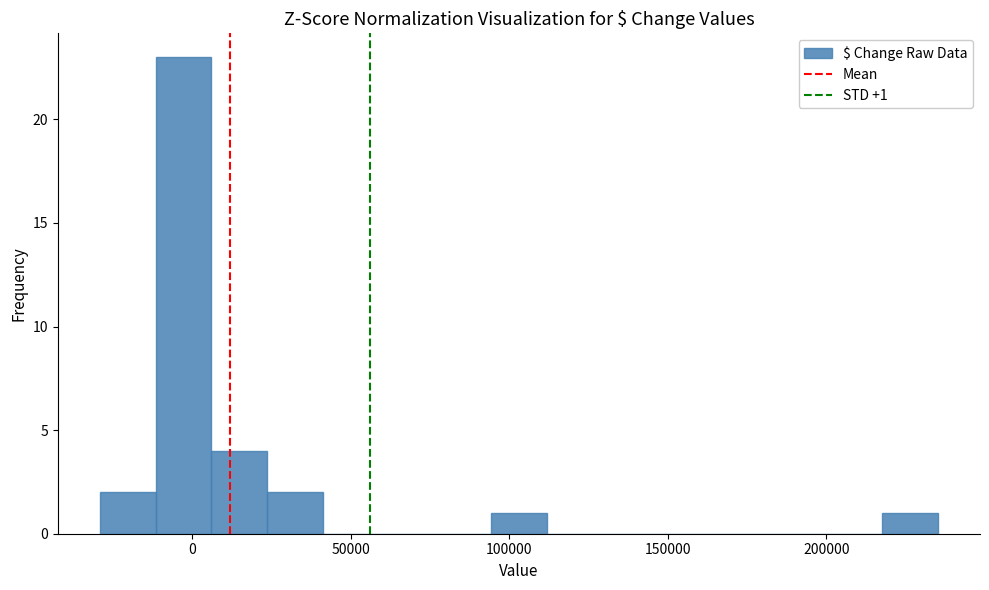

Read against the x-axis, roughly where is the centre of the tallest bar?

-5000